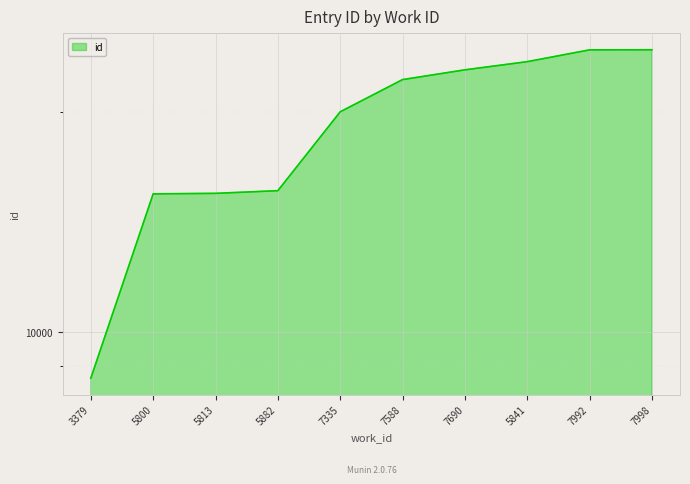

Rank the categories by value from lowest to highest.

3379, 5800, 5813, 5882, 7335, 7588, 7690, 5841, 7992, 7998